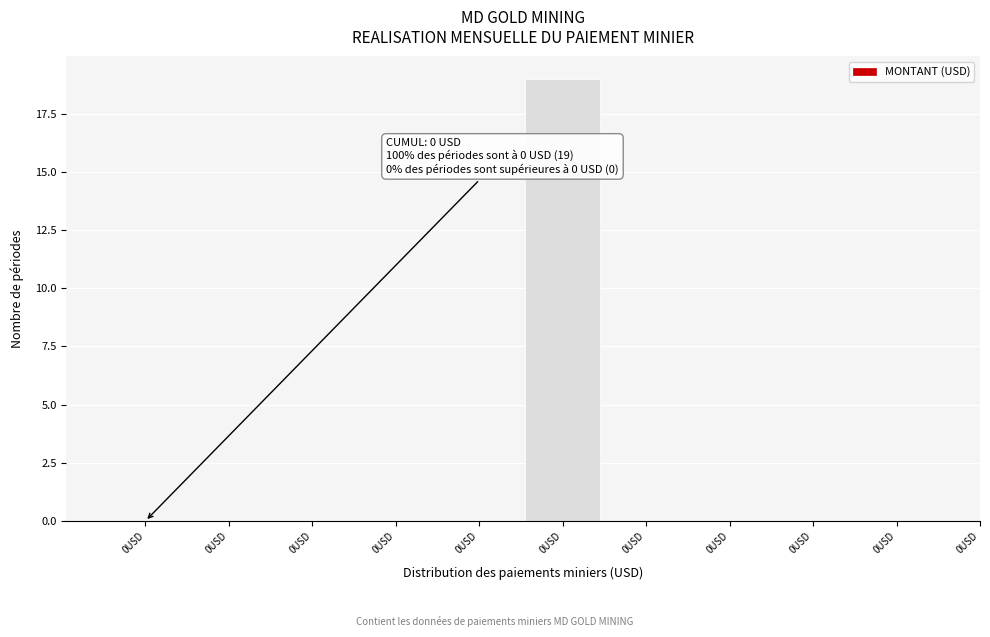

Count the number of categories in the chart.

10